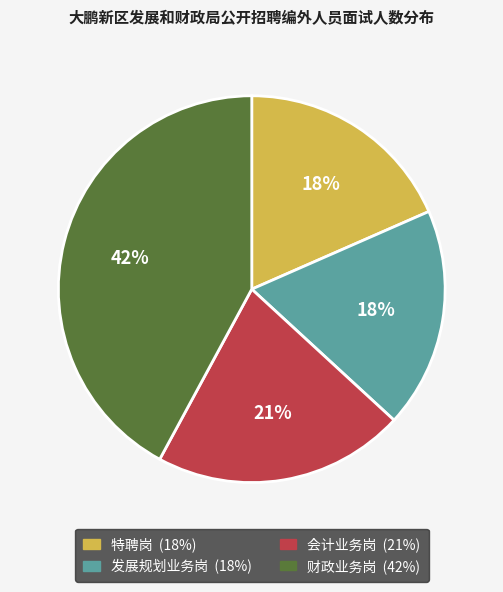

To the nearest percent, what is the difference between the 特聘岗 and 会计业务岗 slice percentages?

3%